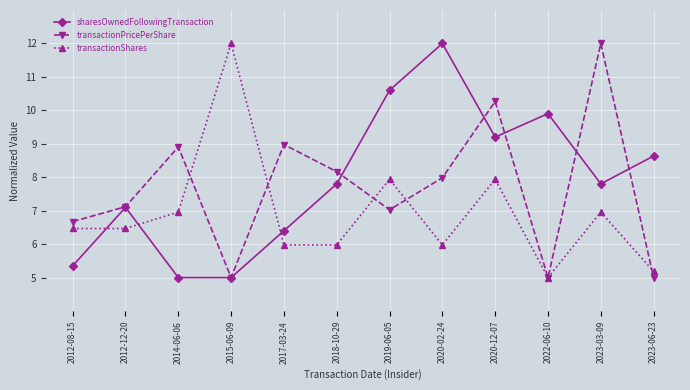

What are all the series names shown in the legend?

sharesOwnedFollowingTransaction, transactionPricePerShare, transactionShares